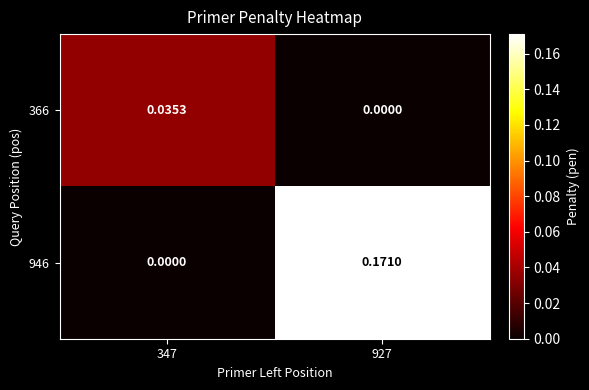

How many data points in 946 are above 0?

1